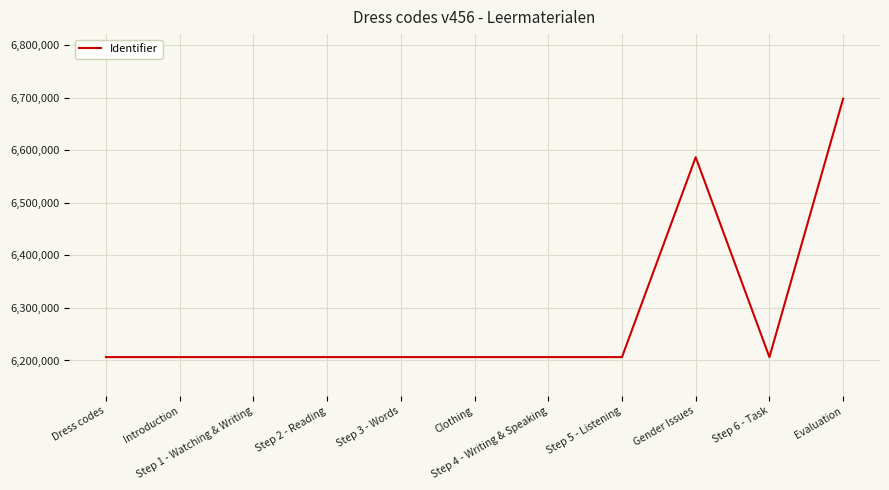

True or false: the data shows 6586533 at Gender Issues.

True